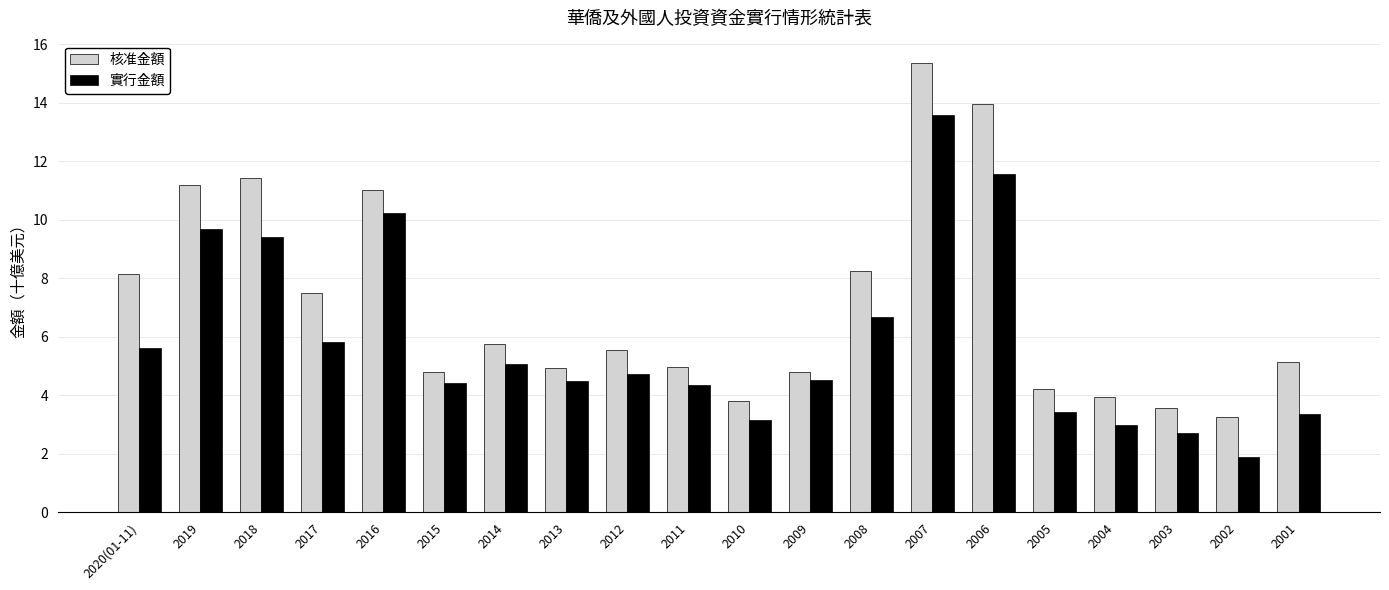

What position from the left is 2014?

7